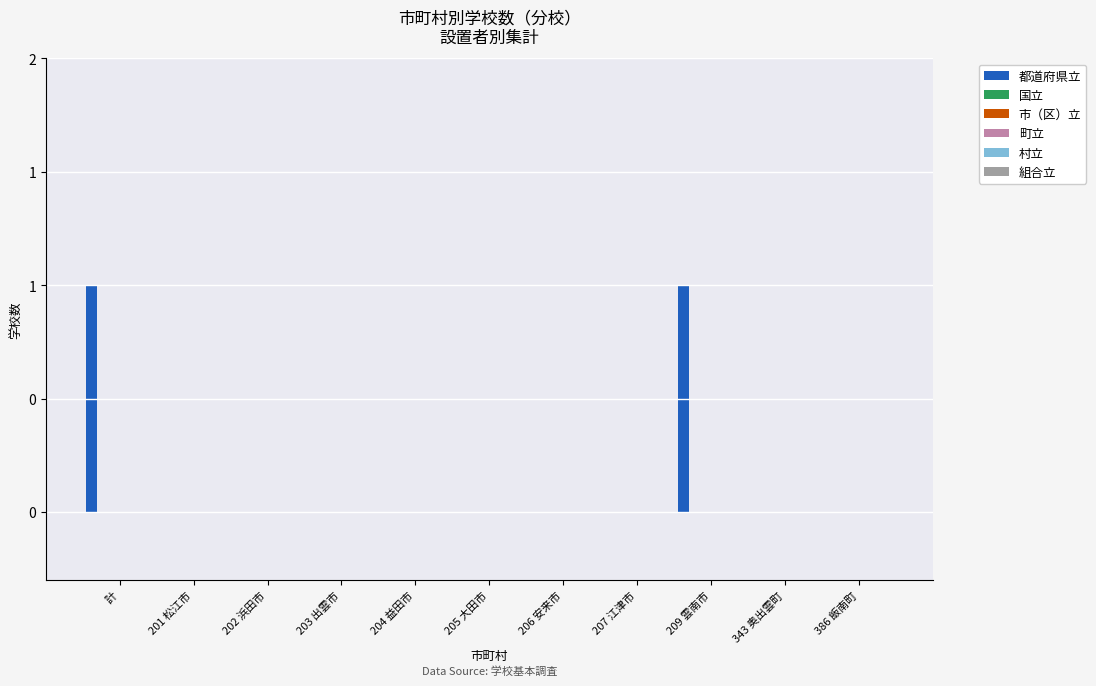

Reading left to right, list all the values displayed in this chart.

都道府県立: 1	0	0	0	0	0	0	0	1	0	0
国立: 0	0	0	0	0	0	0	0	0	0	0
市（区）立: 0	0	0	0	0	0	0	0	0	0	0
町立: 0	0	0	0	0	0	0	0	0	0	0
村立: 0	0	0	0	0	0	0	0	0	0	0
組合立: 0	0	0	0	0	0	0	0	0	0	0